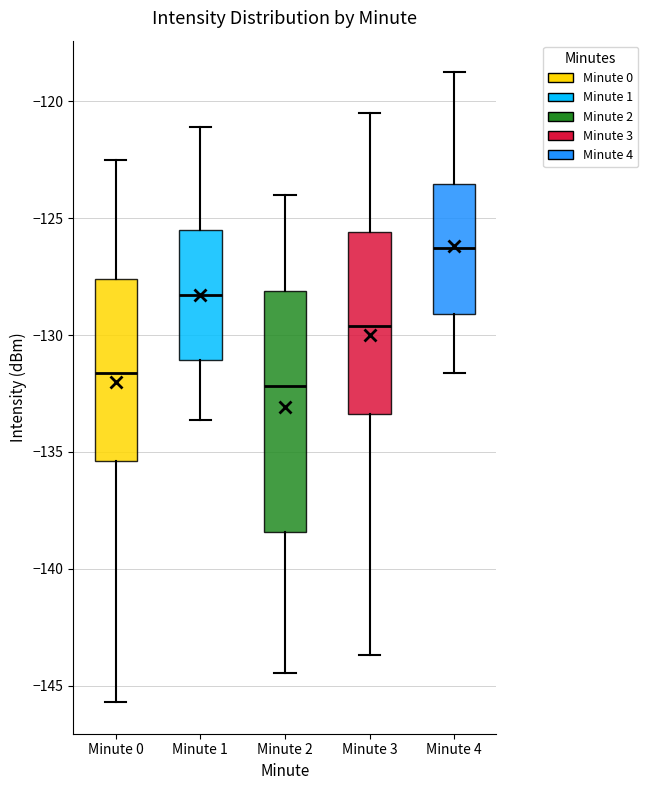

Comparing the boxes themselves (not the whiskers), which one is the tallest?

Minute 2